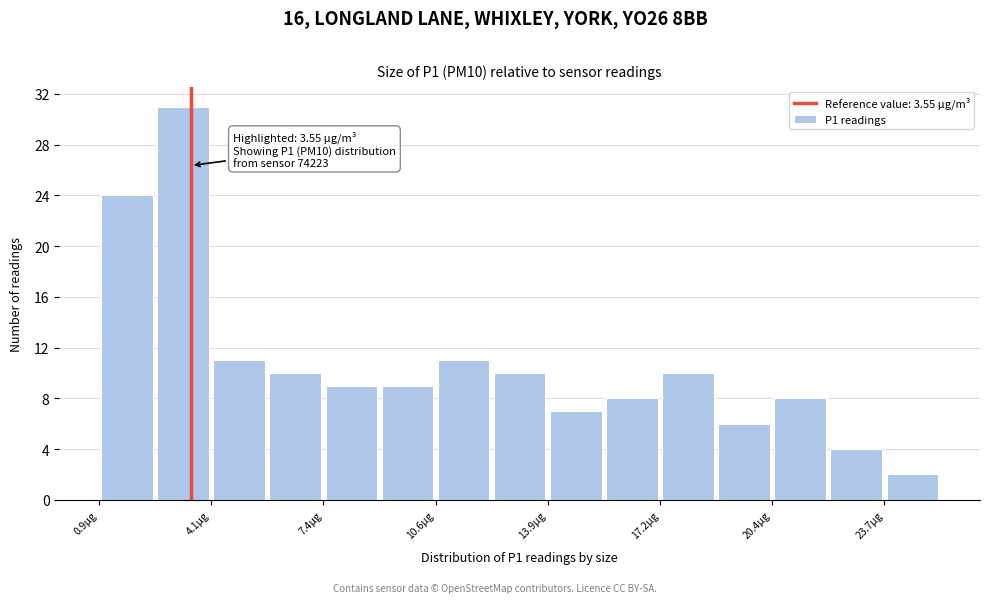

Around what value on the x-axis is the tallest bar? Give the approximate position of its centre, as read against the axis.

3.5